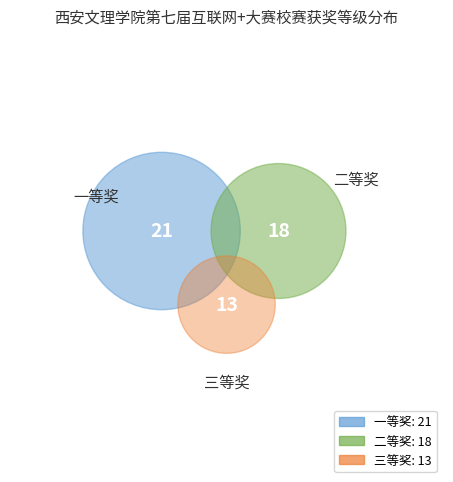

To the nearest percent, what portion does 三等奖 represent?

25%